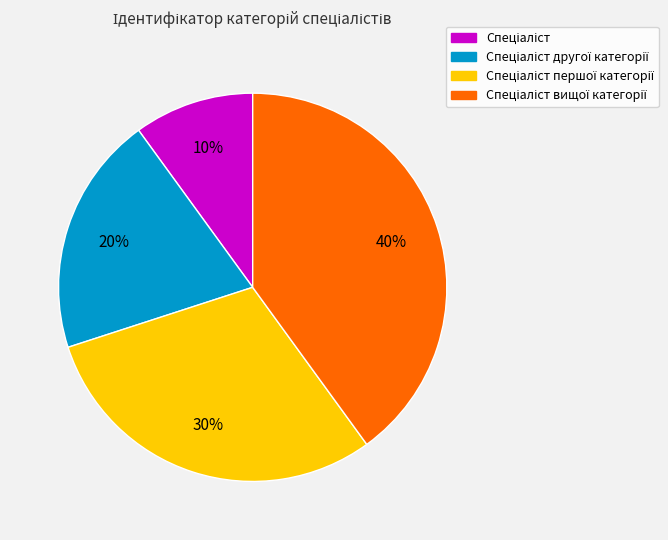

To the nearest percent, what is the difference between the largest and smallest slice percentages?

30%